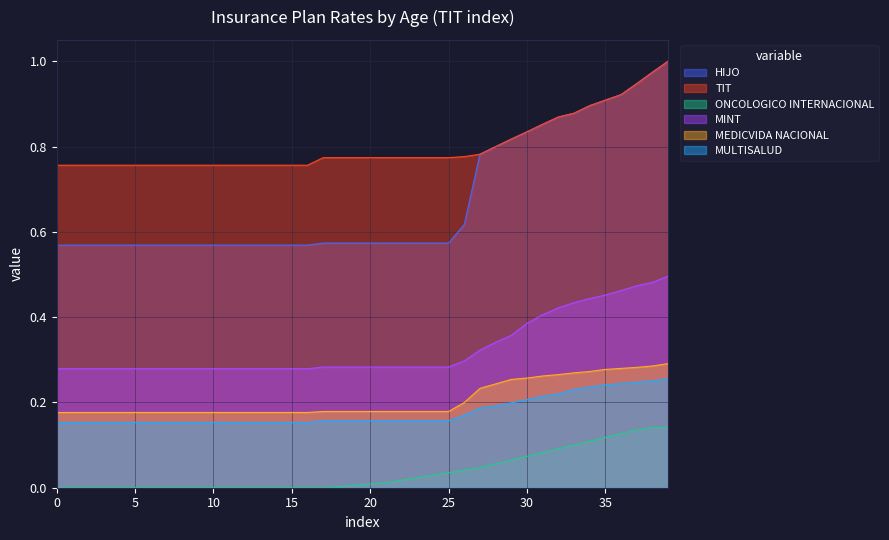

What is the value of the MINT point at the 37th from the left?

0.5